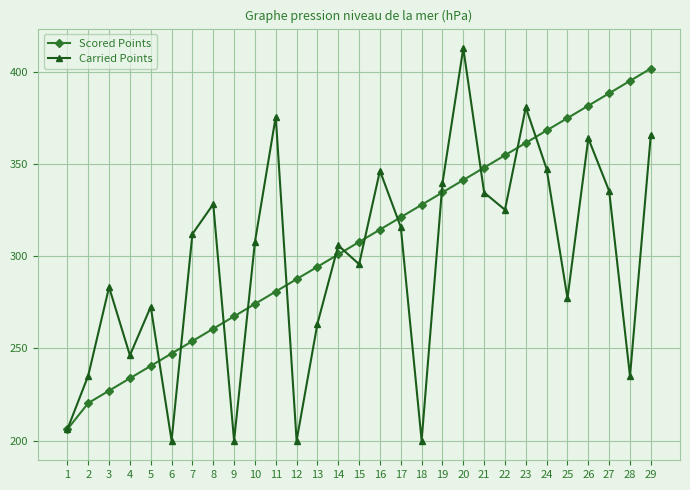

Count the number of categories in the chart.

29